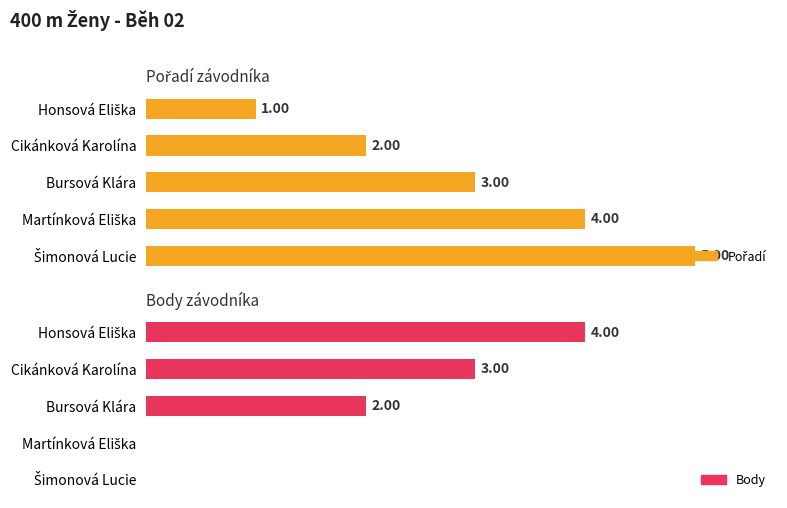

At 0, list the series in order from smallest to largest.

Pořadí, Body